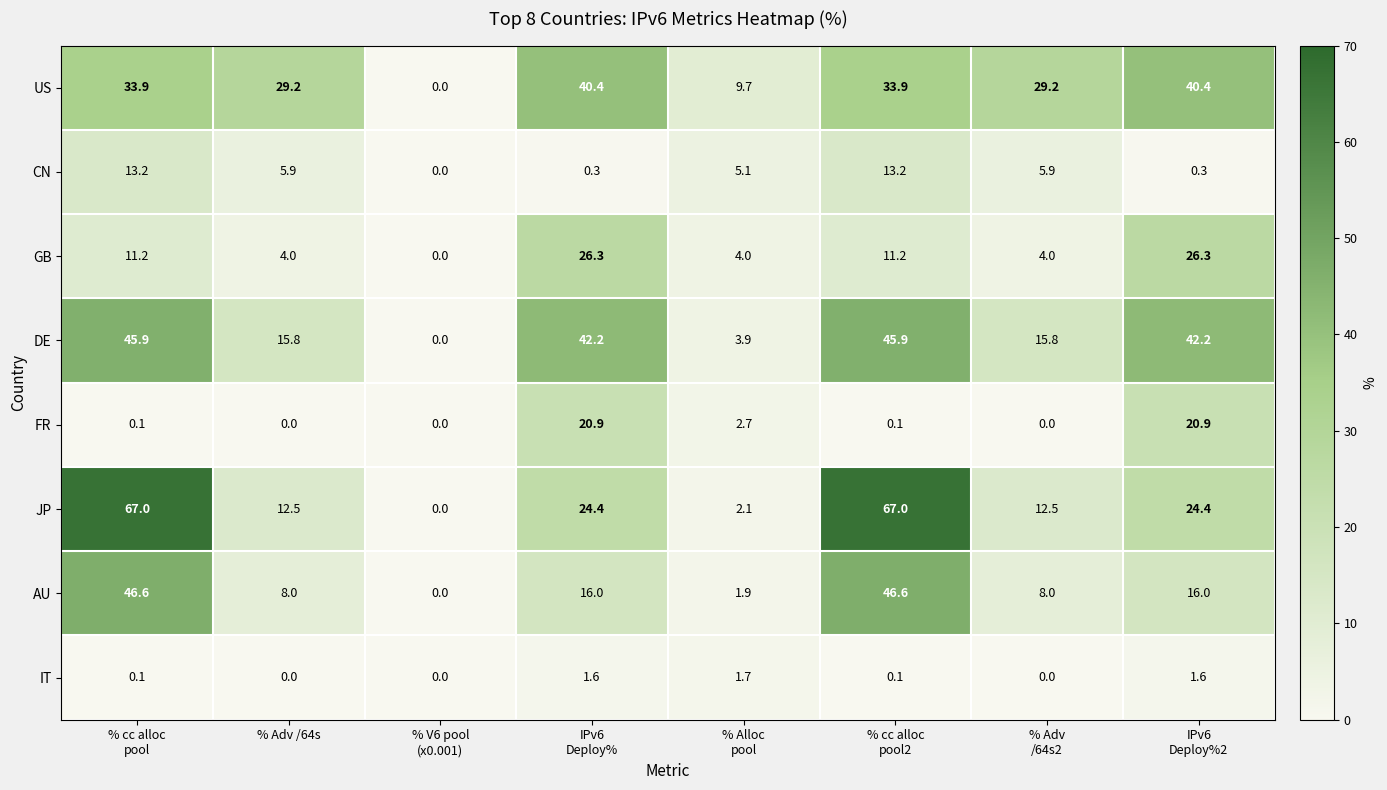

What is the sum of all DE values?

211.7